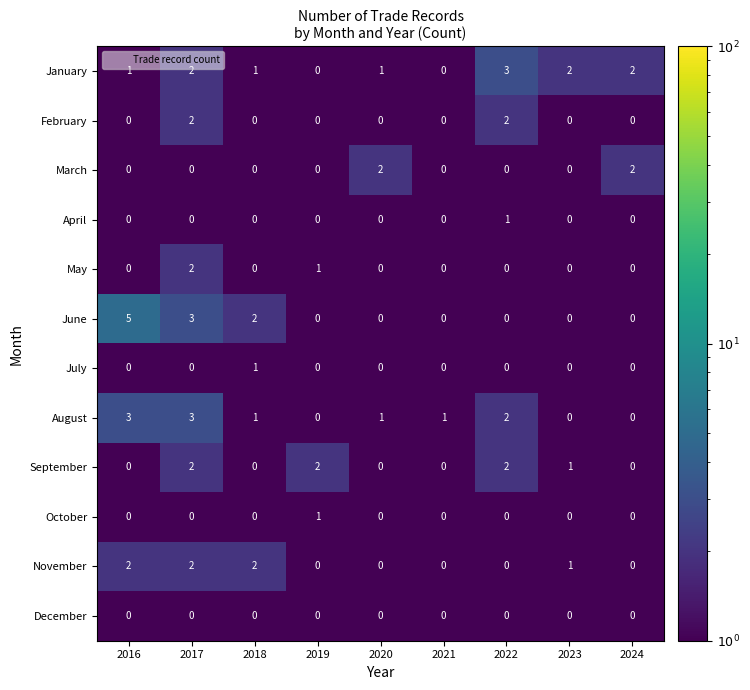

The September series shows 1 at 2019. True or false?

False